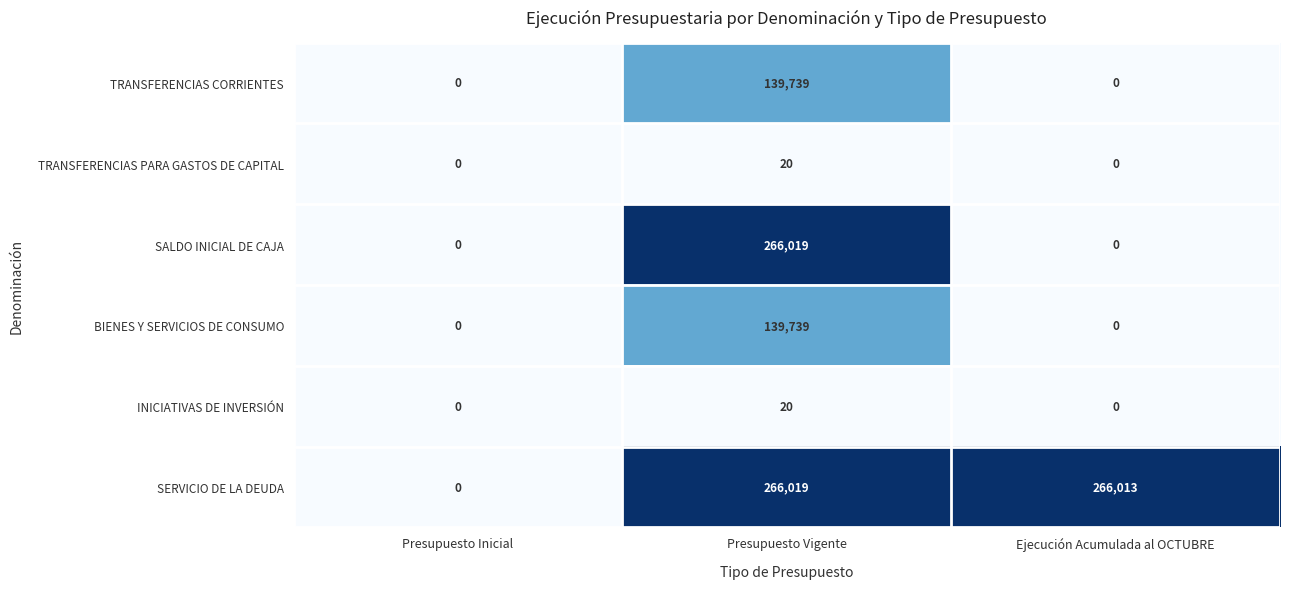

Count the number of data series in this chart.

6